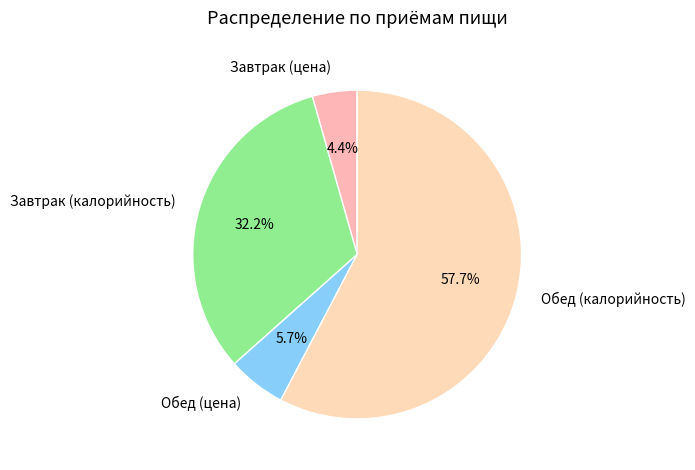

Between Обед (цена) and Завтрак (цена), which is larger?

Обед (цена)